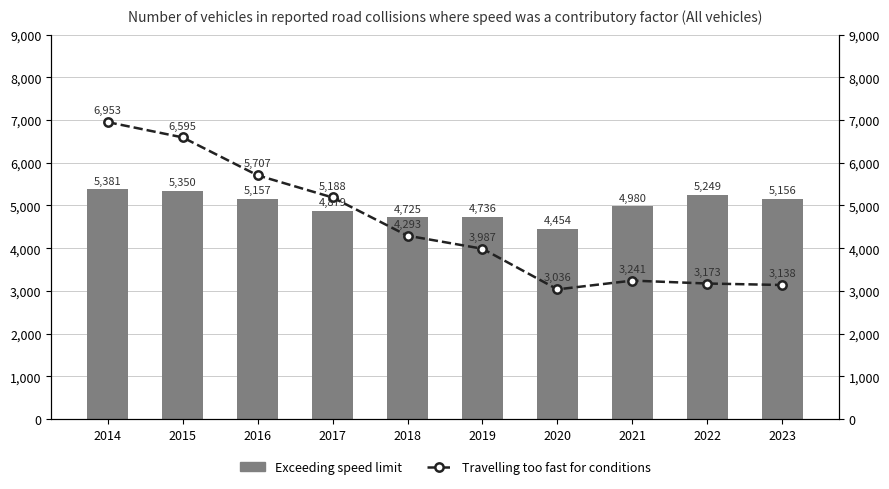

True or false: Exceeding speed limit has a value of 4454 at 2020.

True